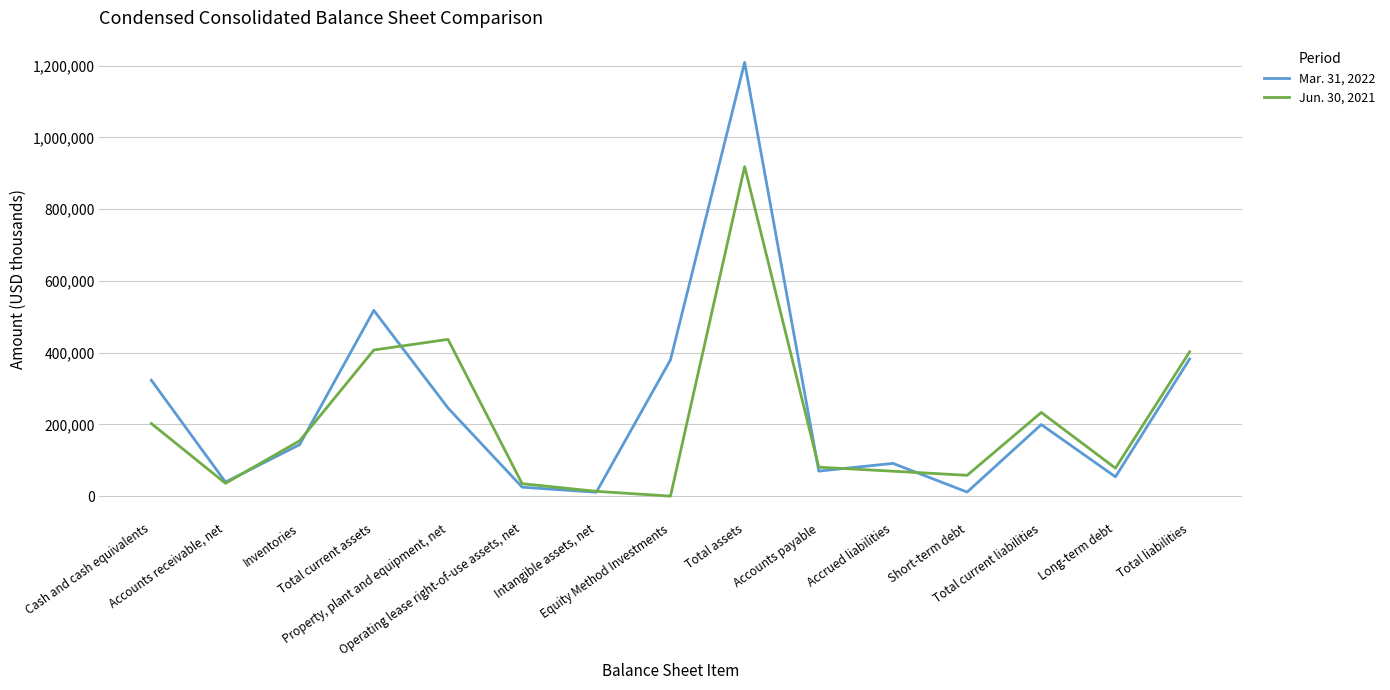

What position from the right is Inventories?

13